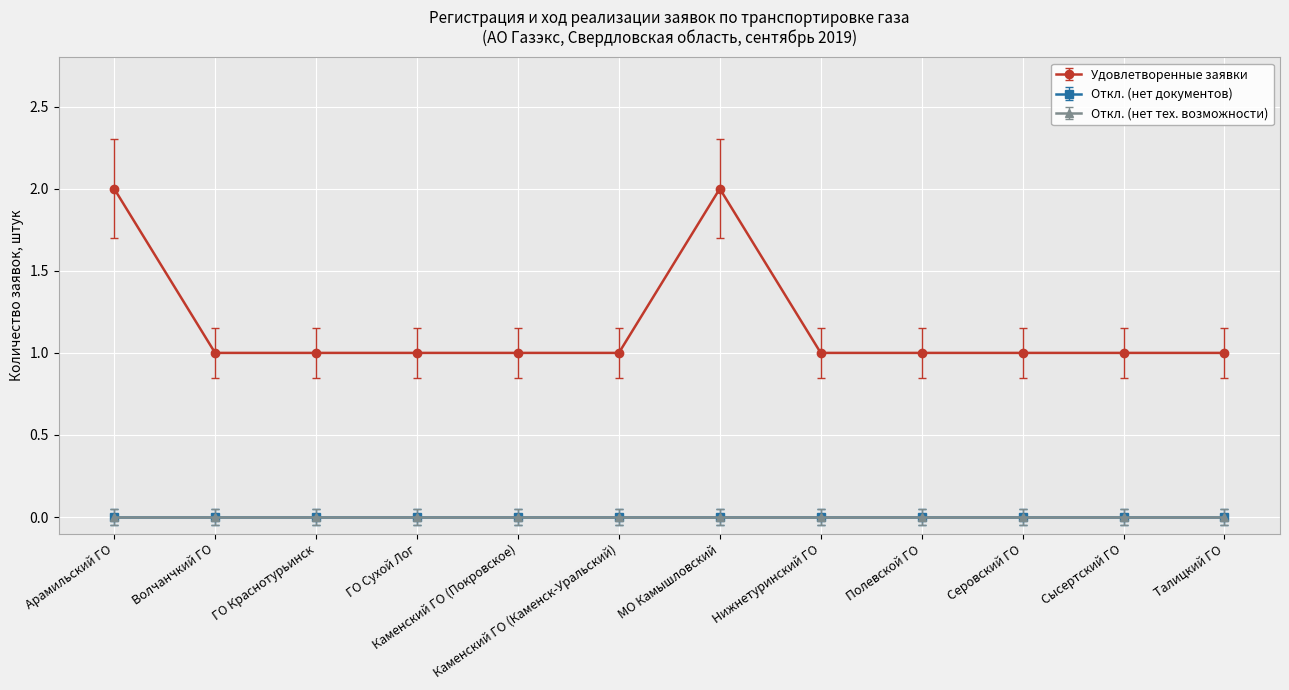

Which series changed the most between Каменский ГО (Покровское) and Талицкий ГО?

Удовлетворенные заявки